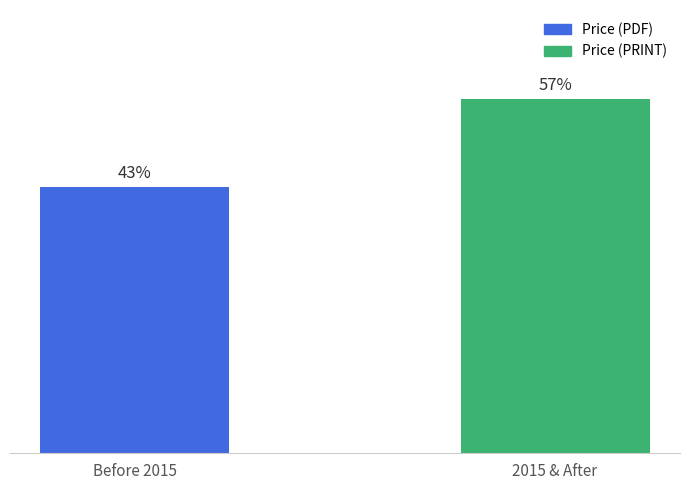

Rank the categories by value from highest to lowest.

2015 & After, Before 2015